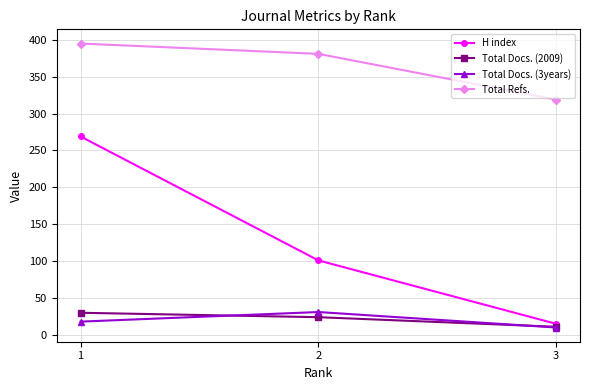

The value of H index at 2 is 147. True or false?

False